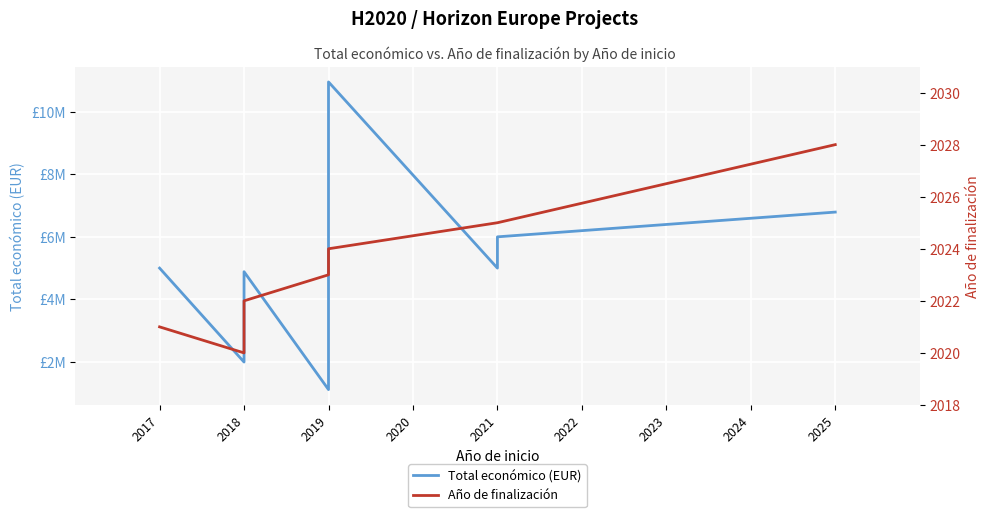

Rank the series by their average value, from highest to lowest.

Total económico (EUR), Año de finalización